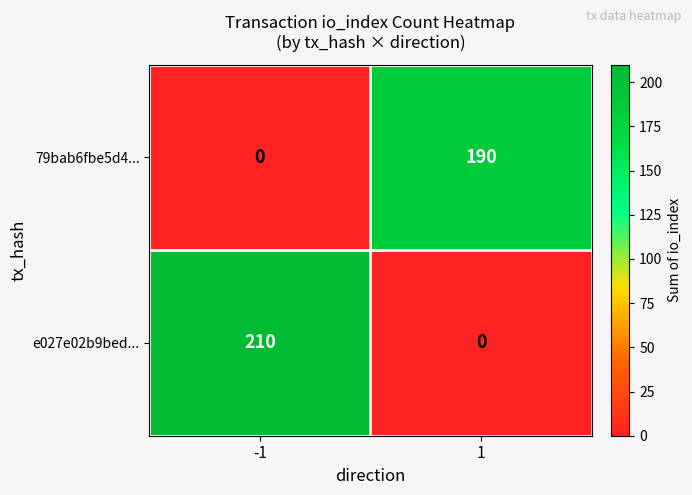

Reading left to right, extract all data points from this chart.

79bab6fbe5d4...: 0	190
e027e02b9bed...: 210	0